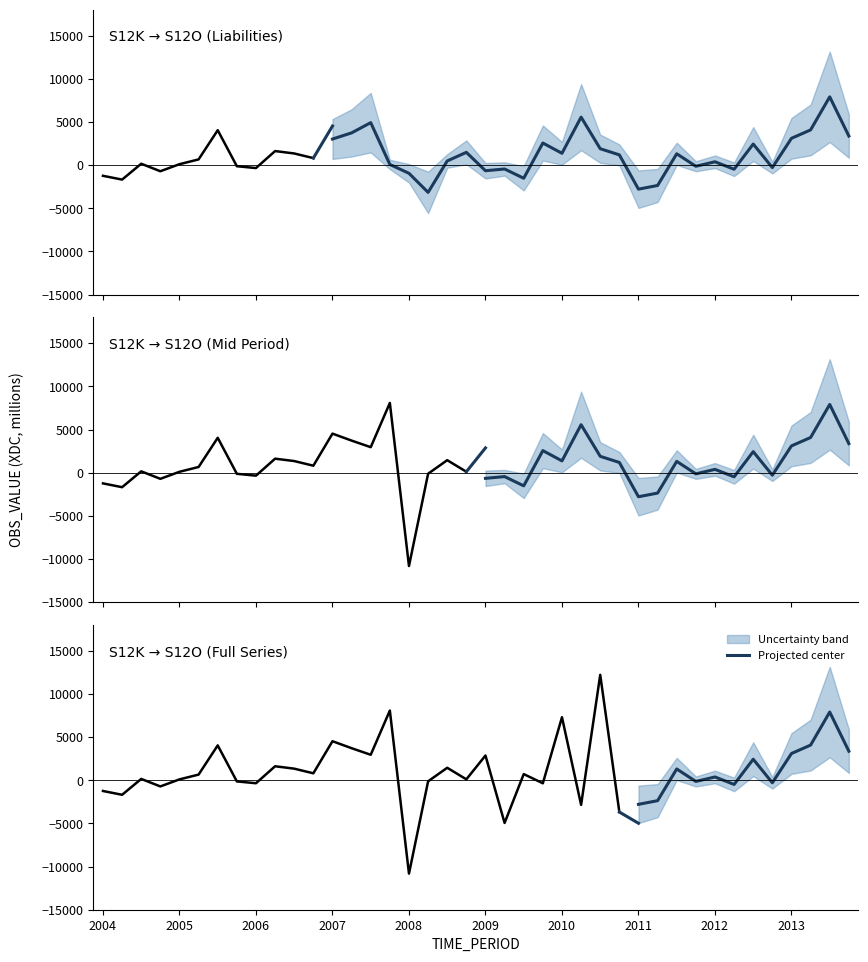

Does the chart have visible grid lines?

No